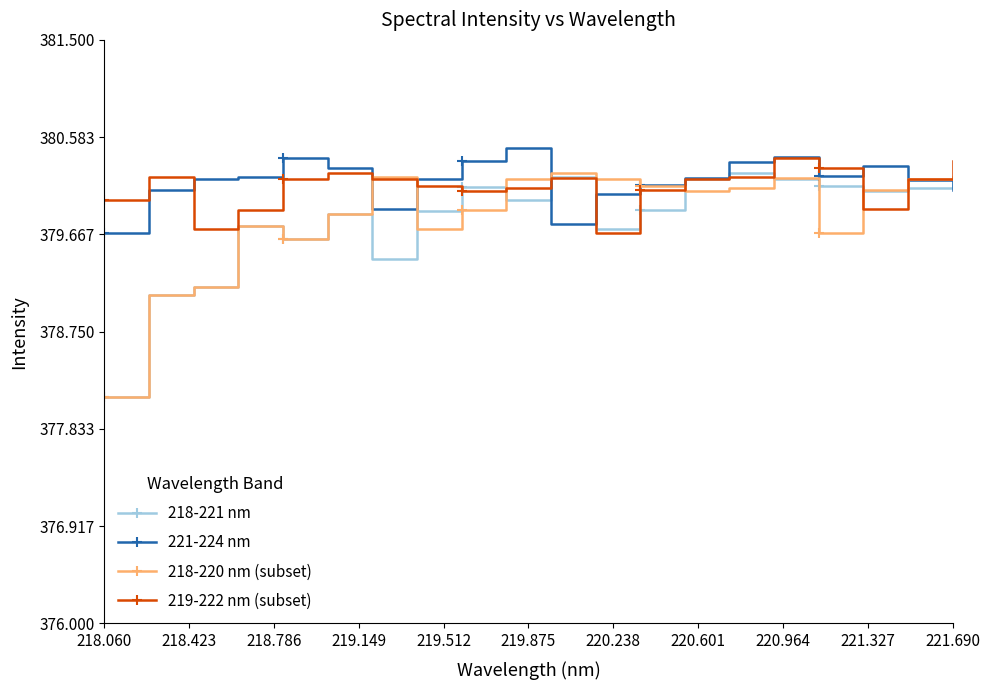

What is the value of the 219-222 nm (subset) point at the 16th from the left?

380.4